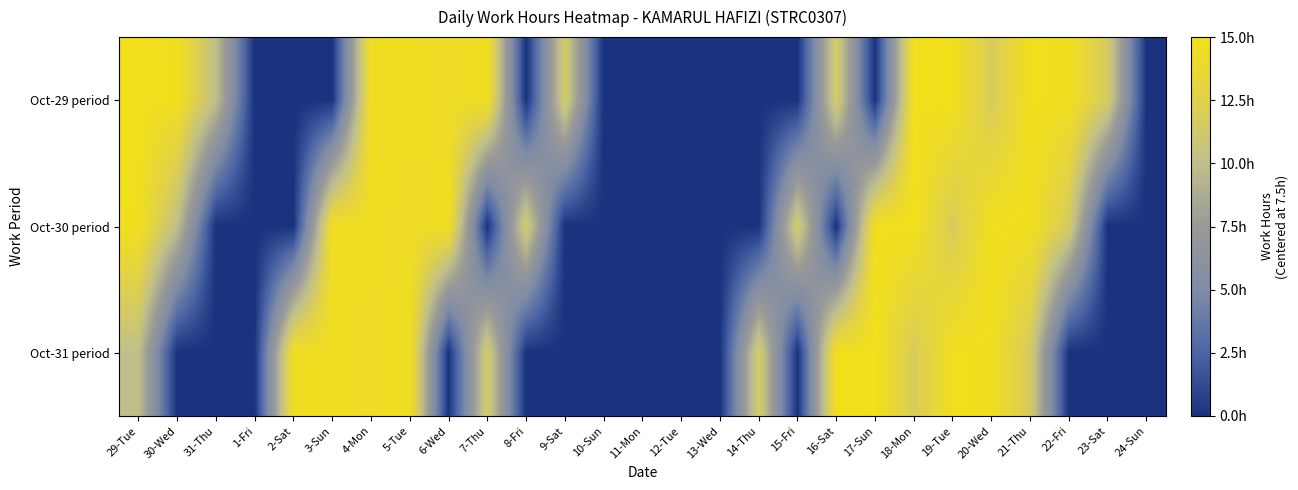

What is the minimum value shown in the chart?

-7.5